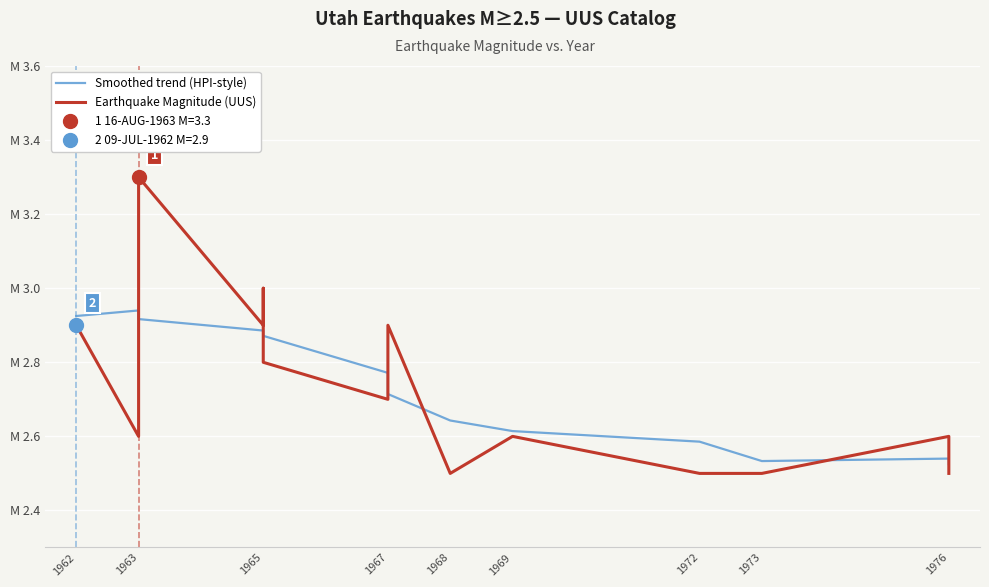

What is the maximum value for Smoothed trend (HPI-style)?

2.9